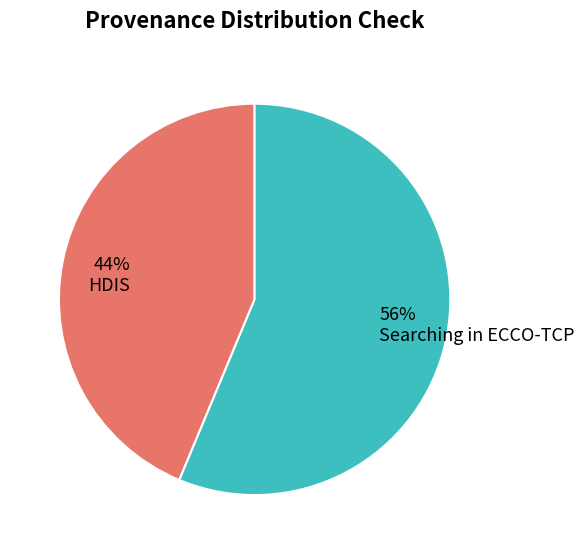

What percentage is the HDIS slice, to the nearest percent?

44%